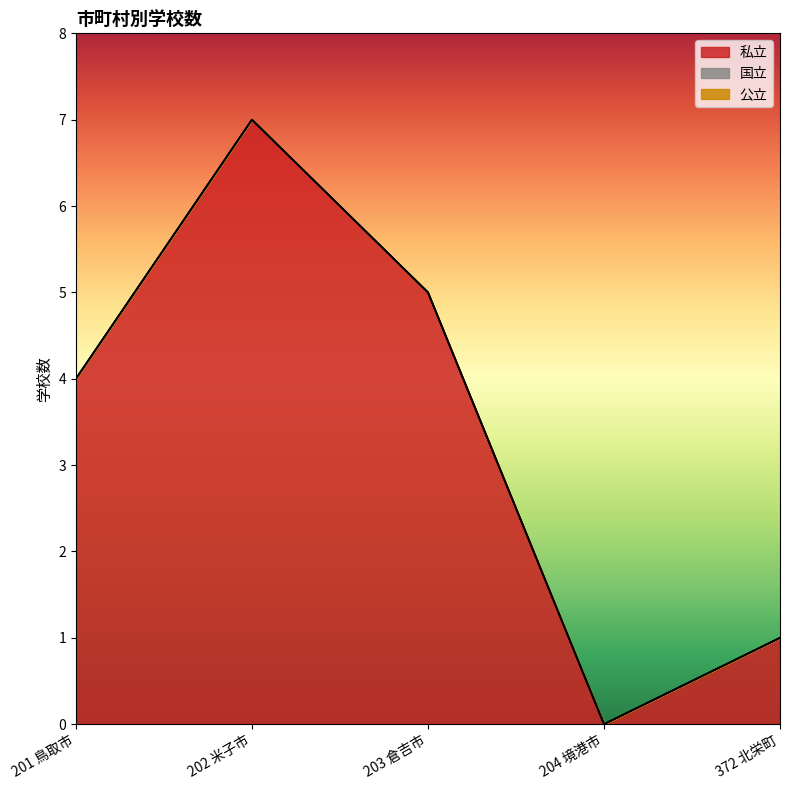

Which has a higher value, 203 倉吉市 or 202 米子市?

202 米子市